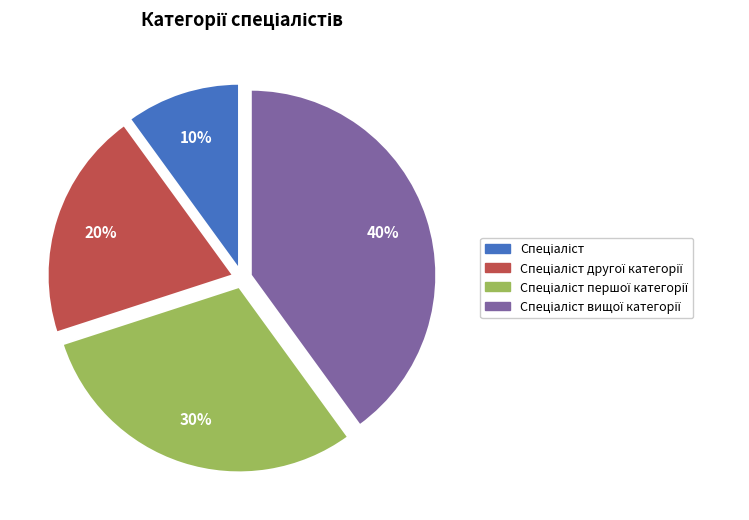

Does any single category account for the majority?

No